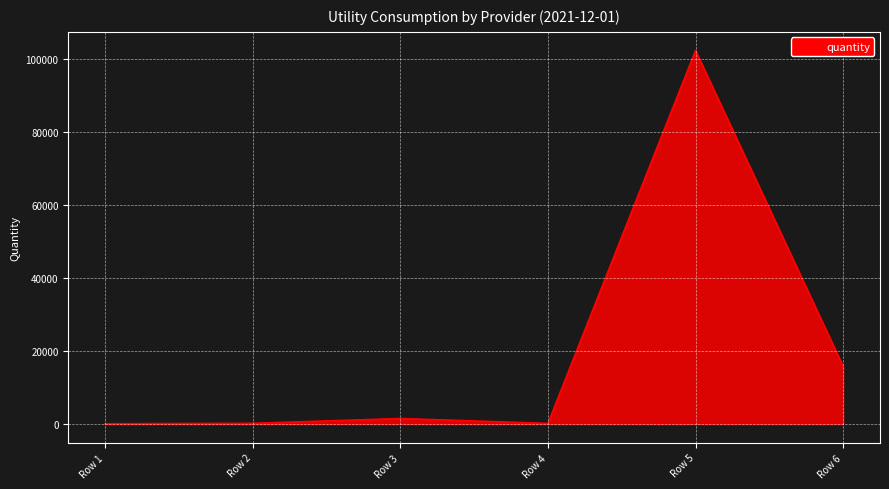

What is the greatest value displayed?

102348.0